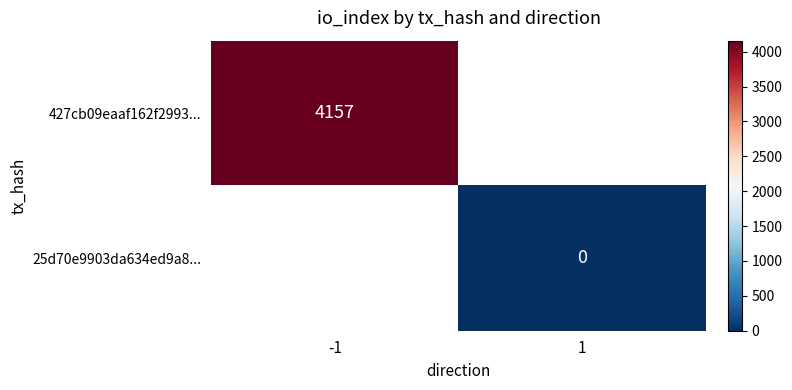

True or false: 427cb09eaaf162f2993... has a value of 2447 at -1.

False